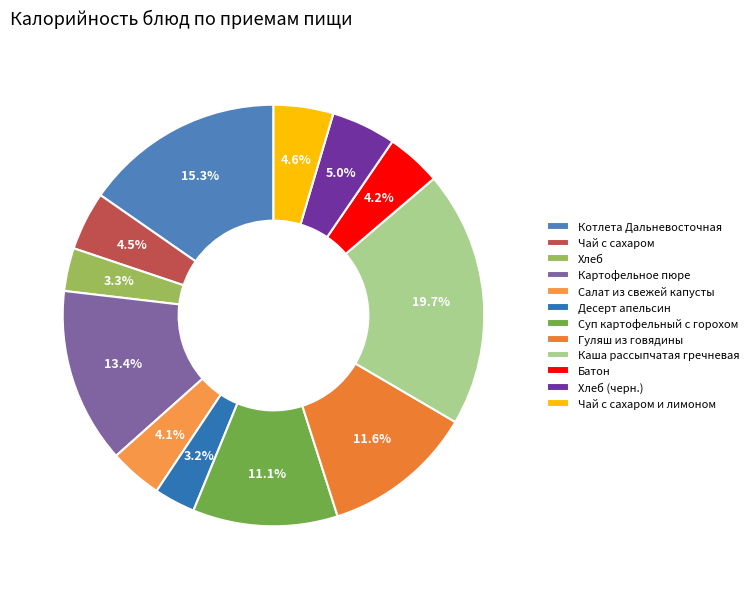

Does any single category account for the majority?

No